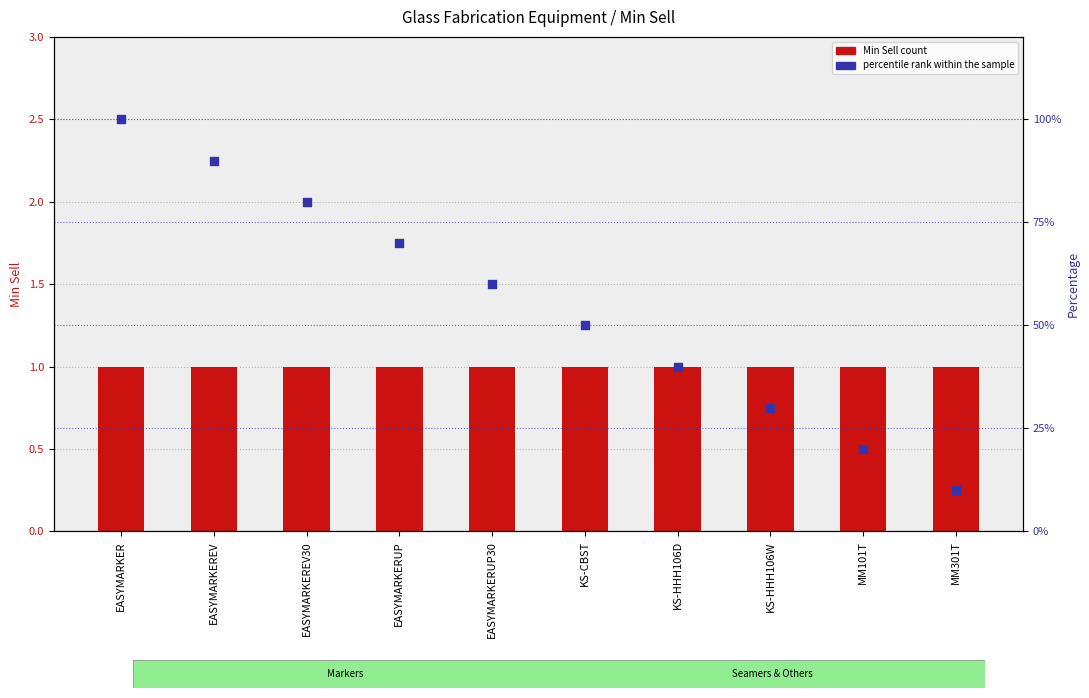

Which series has the largest total across all categories?

percentile rank within the sample